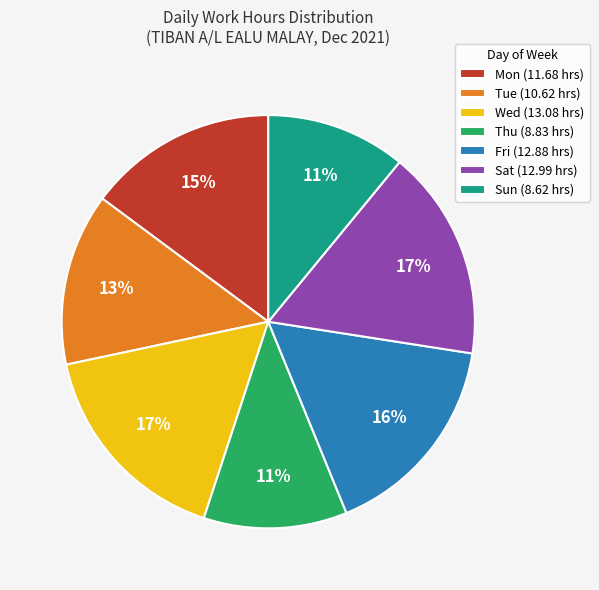

To the nearest percent, what portion does Sat represent?

17%